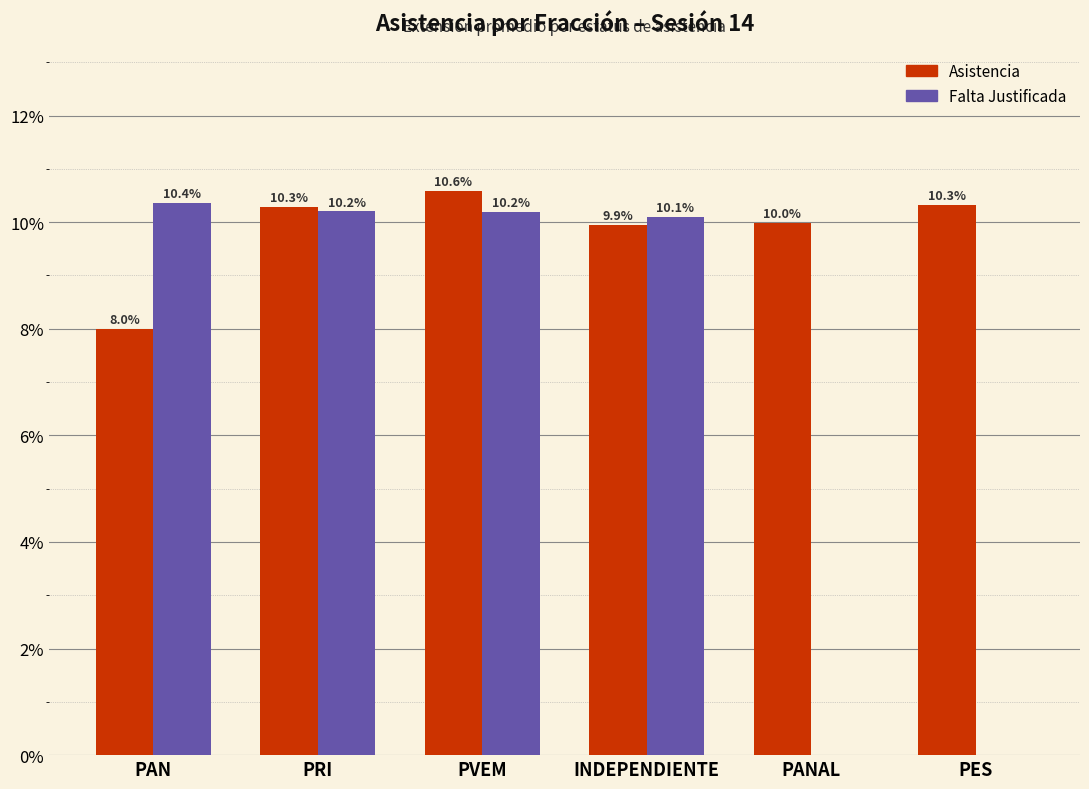

What is the sum of all Asistencia values?

59.1